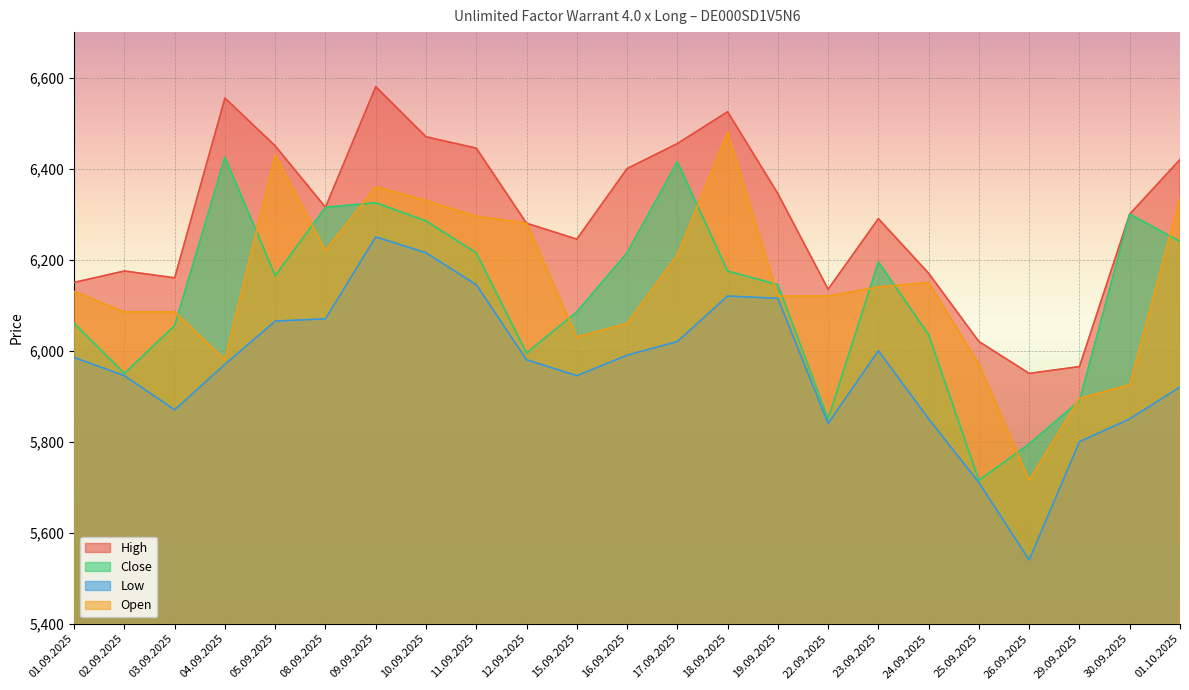

At which label is High closest to 6265?

12.09.2025